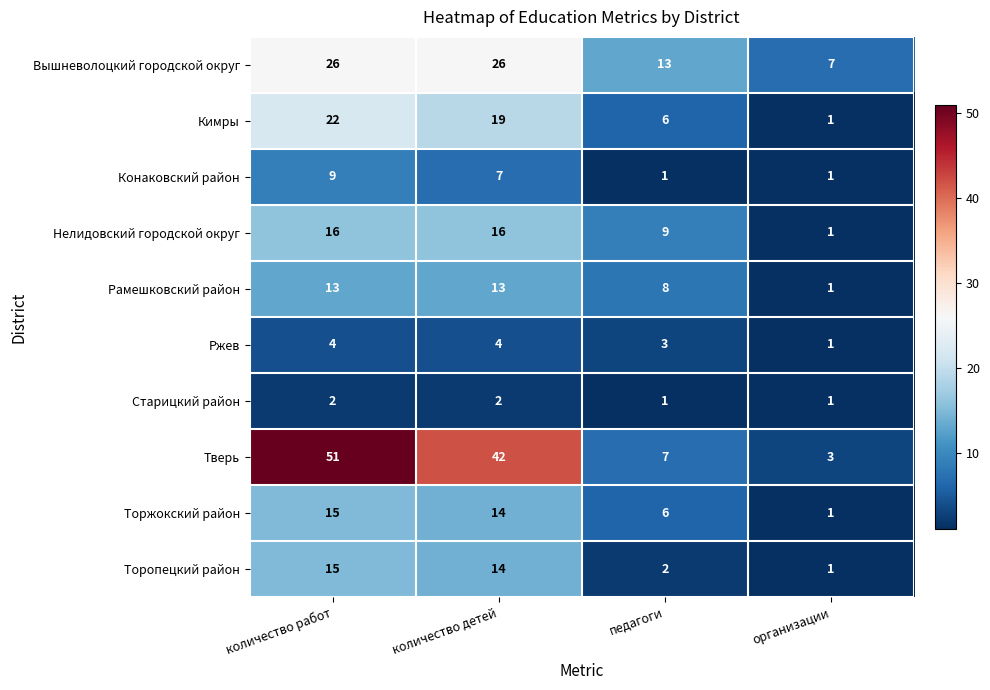

Rank the categories by Торжокский район value from highest to lowest.

количество работ, количество детей, педагоги, организации